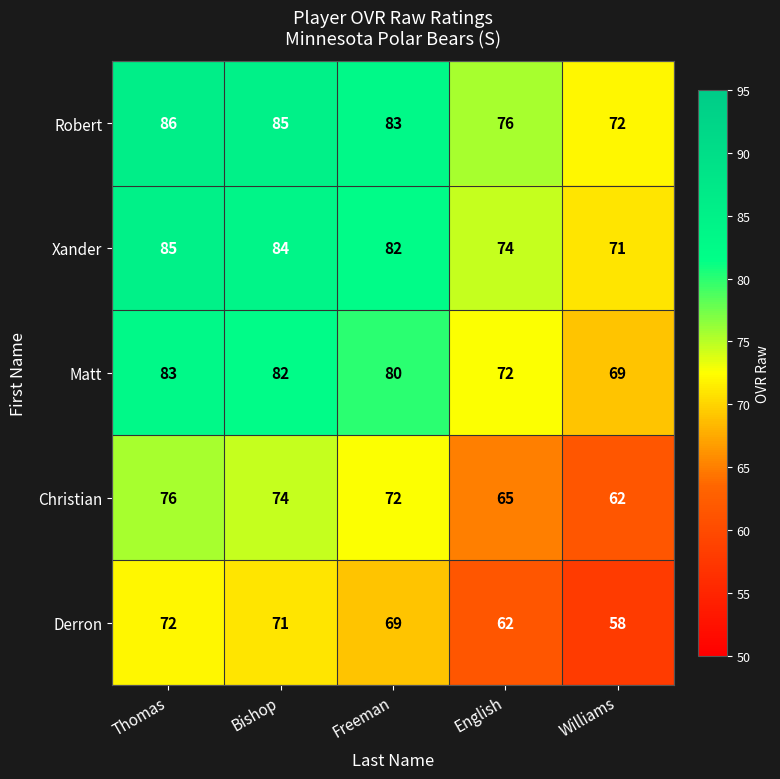

What is the average value of the Christian series?

70